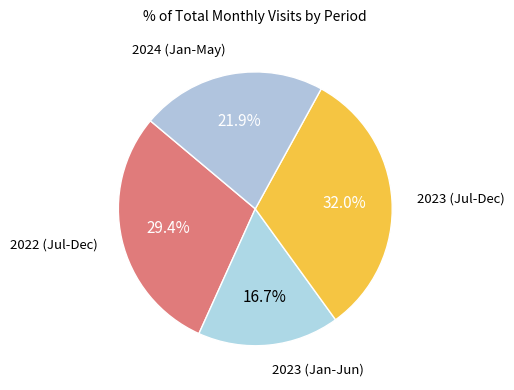

How many slices are in this pie chart?

4